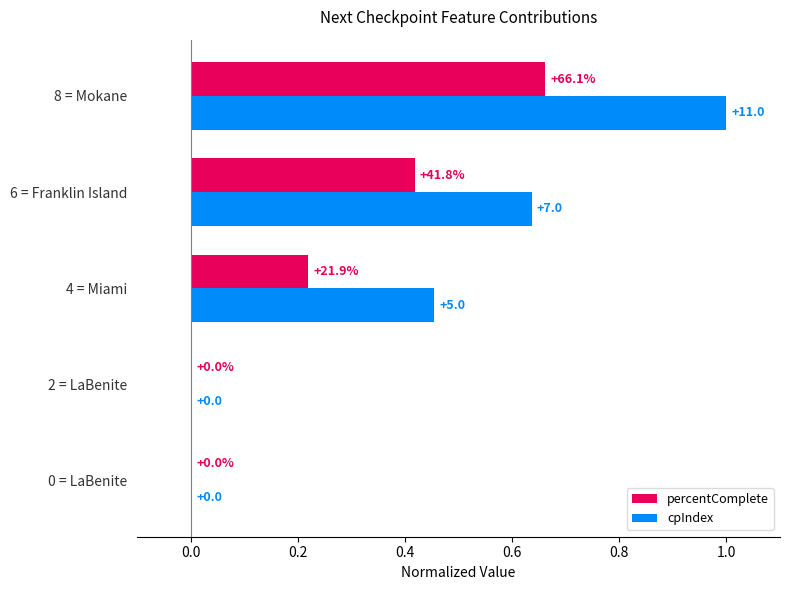

What are all the series names shown in the legend?

percentComplete, cpIndex